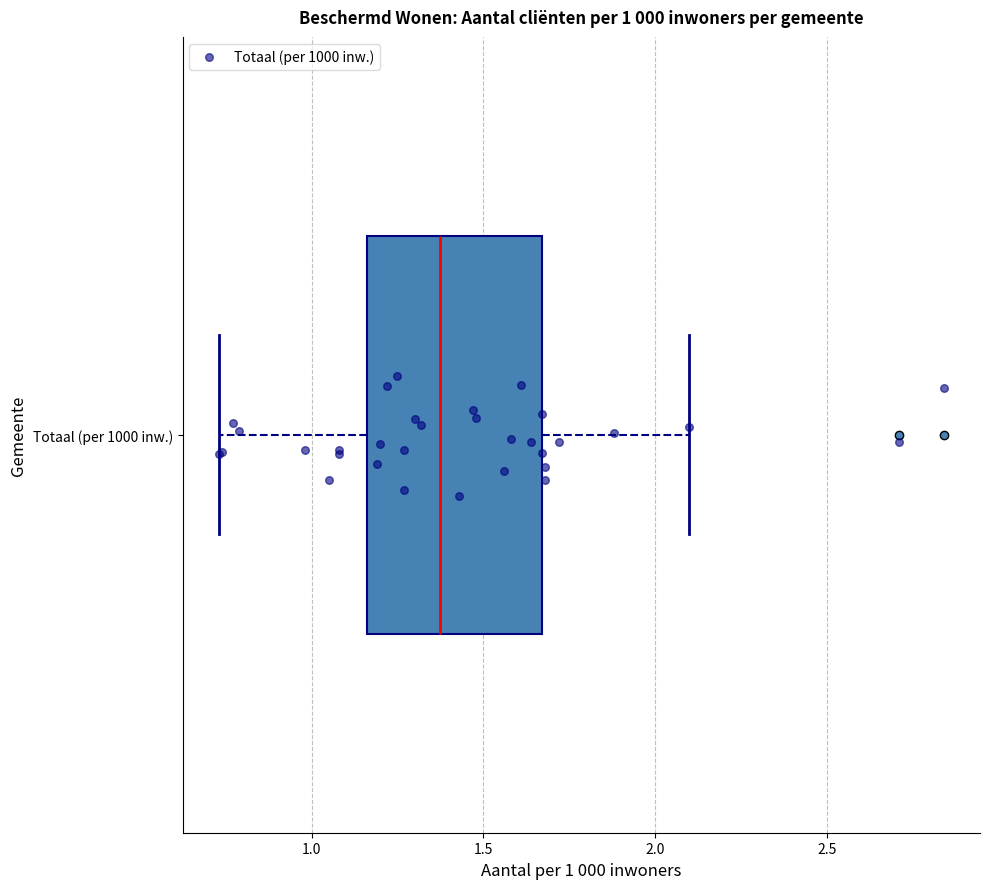

Where does the median line of the box for Totaal (per 1000 inw.) sit on the x-axis? The values are not printed on the chart, so give them approximately, as read against the axis.

1.40